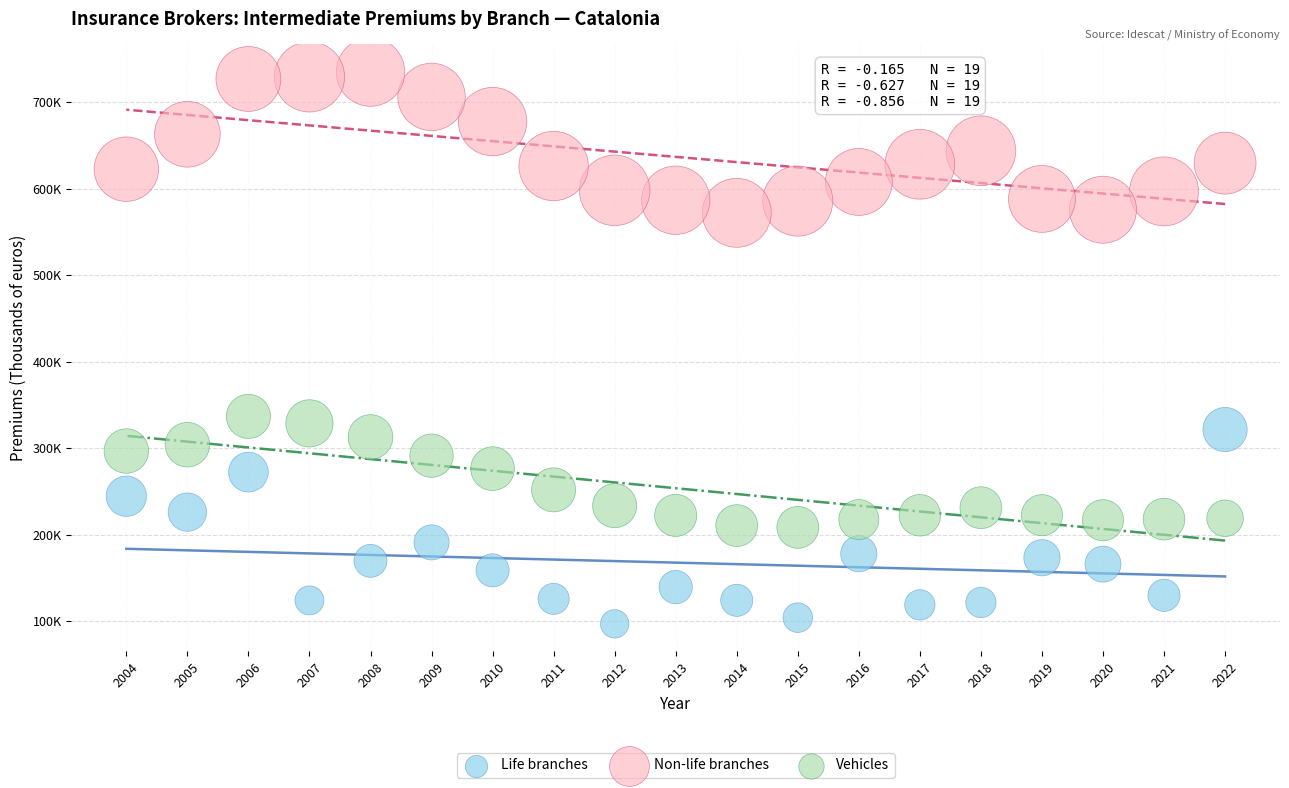

Which series contains the highest Y value?

Non-life branches